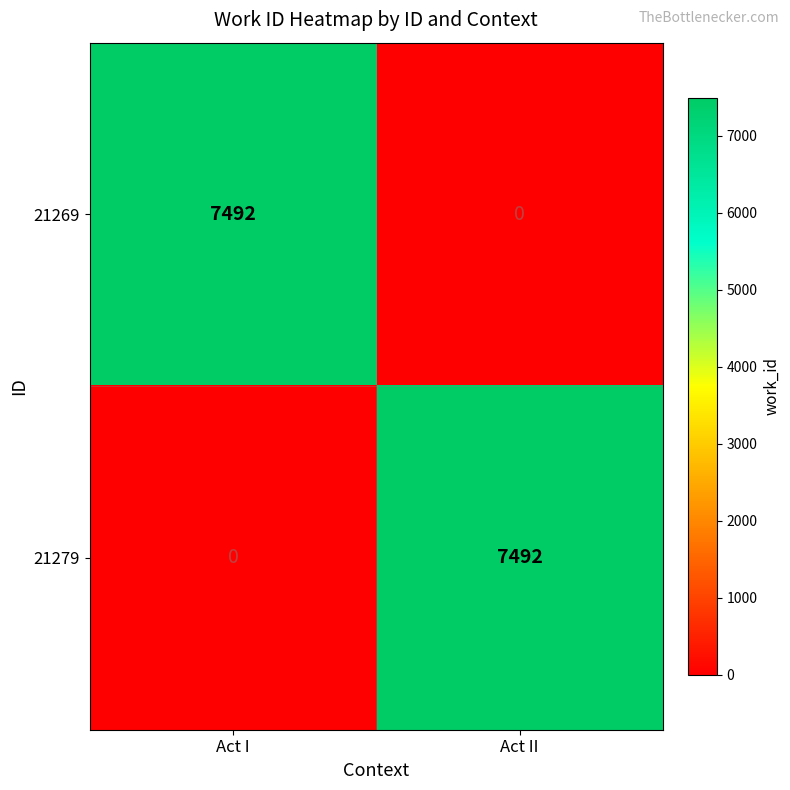

Reading left to right, extract all data points from this chart.

21269: 7492	0
21279: 0	7492